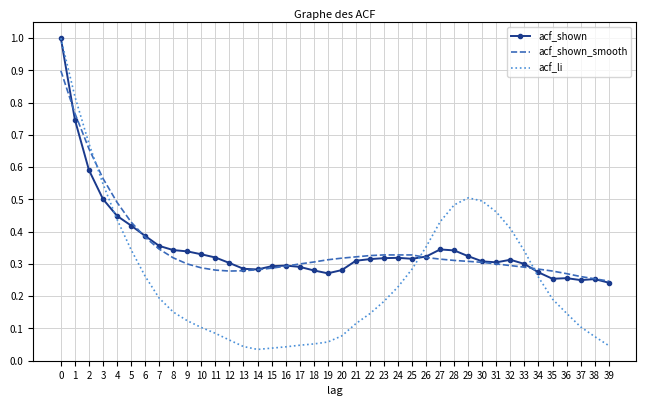

The value of acf_li at 37 is 0.1. True or false?

True